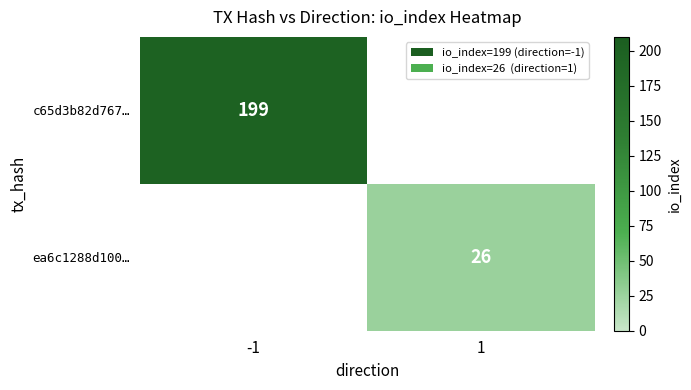

Between 1 and -1, which is larger?

-1